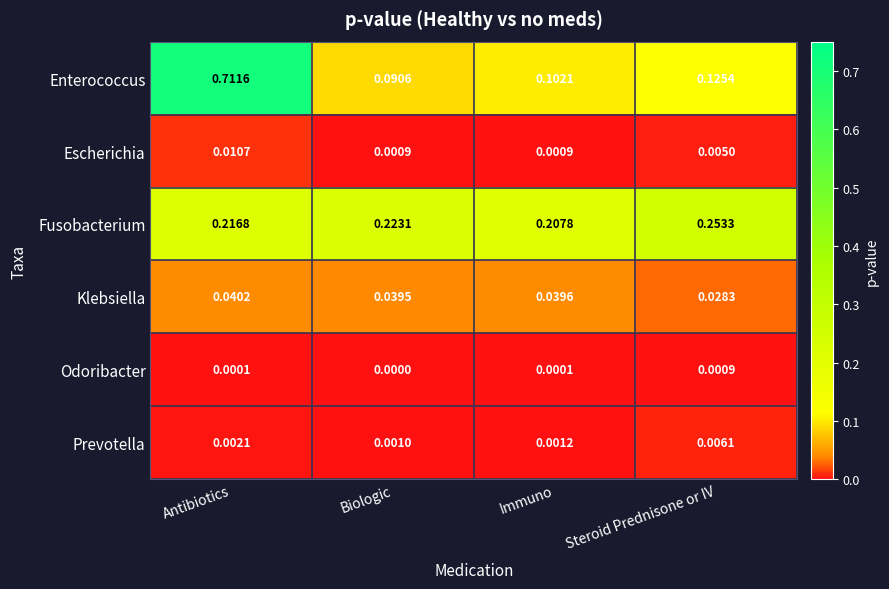

Which category has the highest value across all series?

Antibiotics